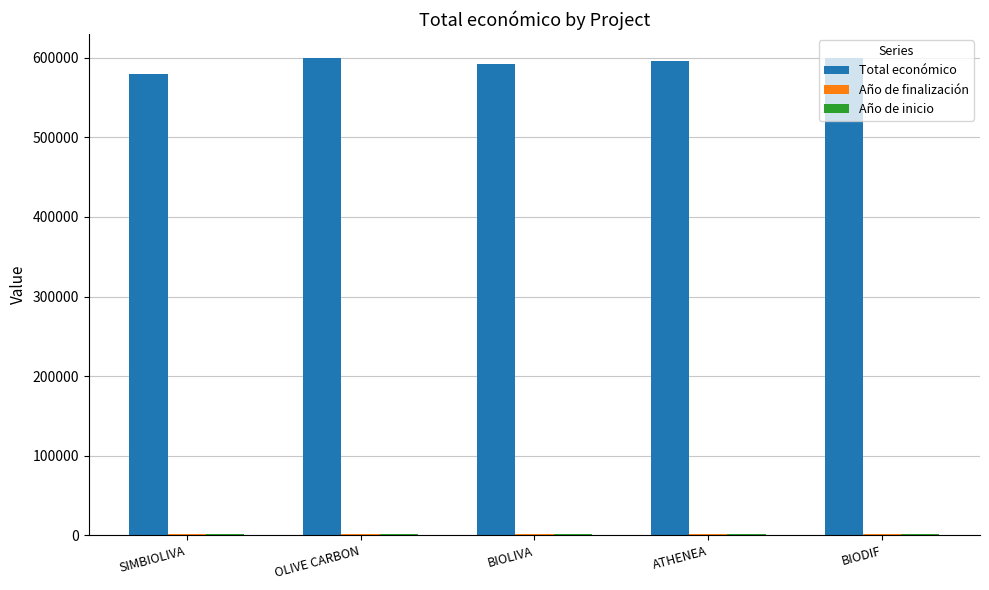

At how many categories does at least one series exceed 520756?

5